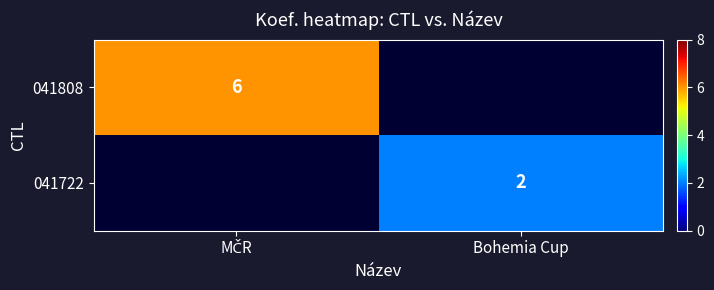

List the labels in order of 041722 value, smallest first.

MČR, Bohemia Cup